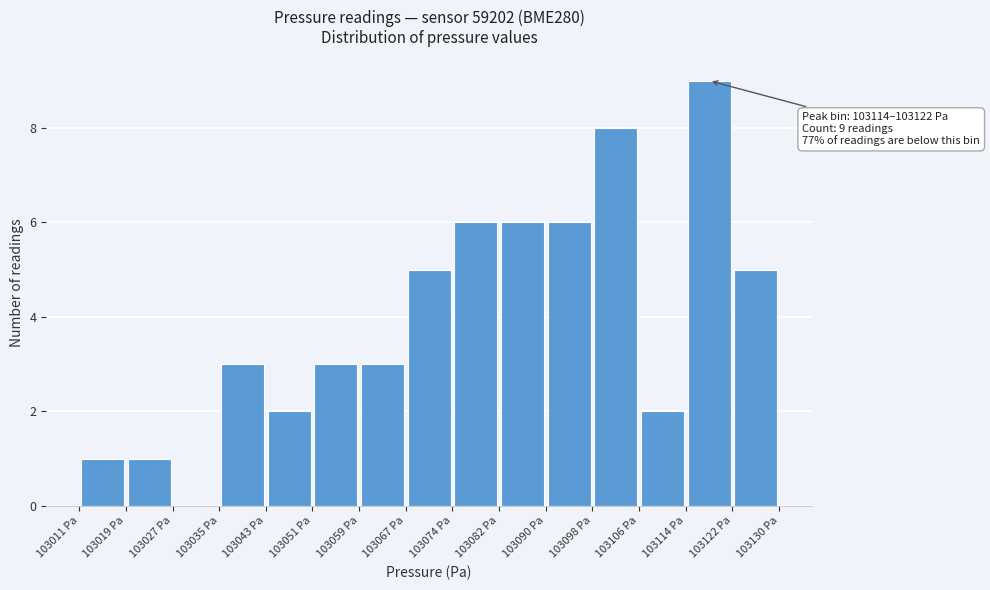

Over which range of the x-axis is the bar tallest?

103114 to 103122